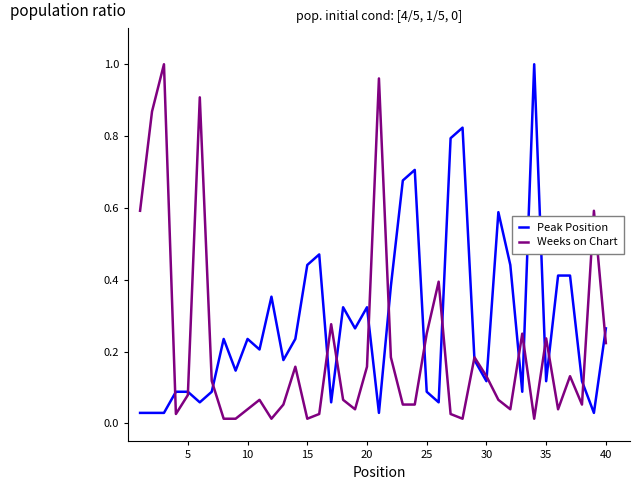

Does the chart display data point markers on the line(s)?

No